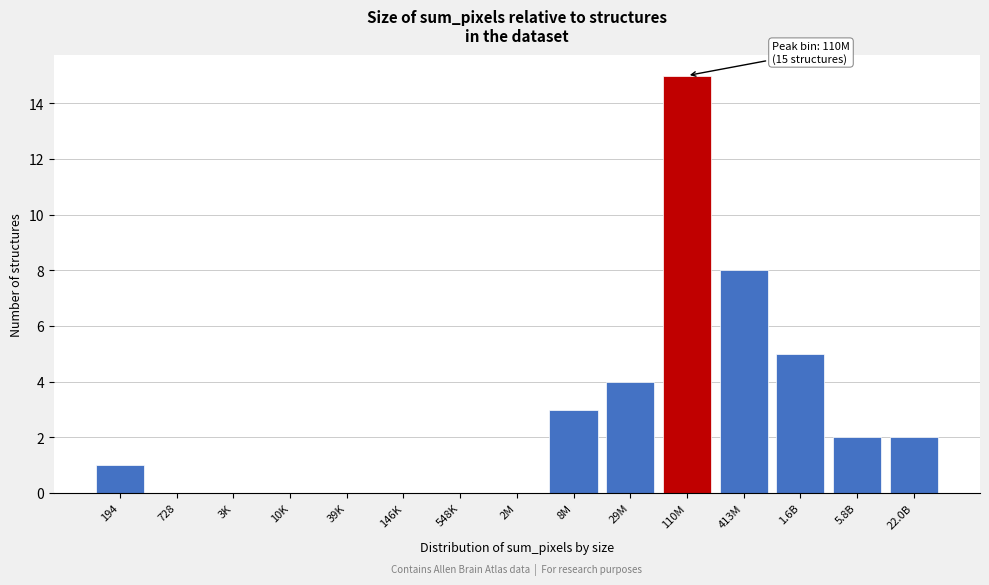

Reading right to left, list all the values displayed in this chart.

22.0B=2	5.8B=2	1.6B=5	413M=8	110M=15	29M=4	8M=3	2M=0	548K=0	146K=0	39K=0	10K=0	3K=0	728=0	194=1